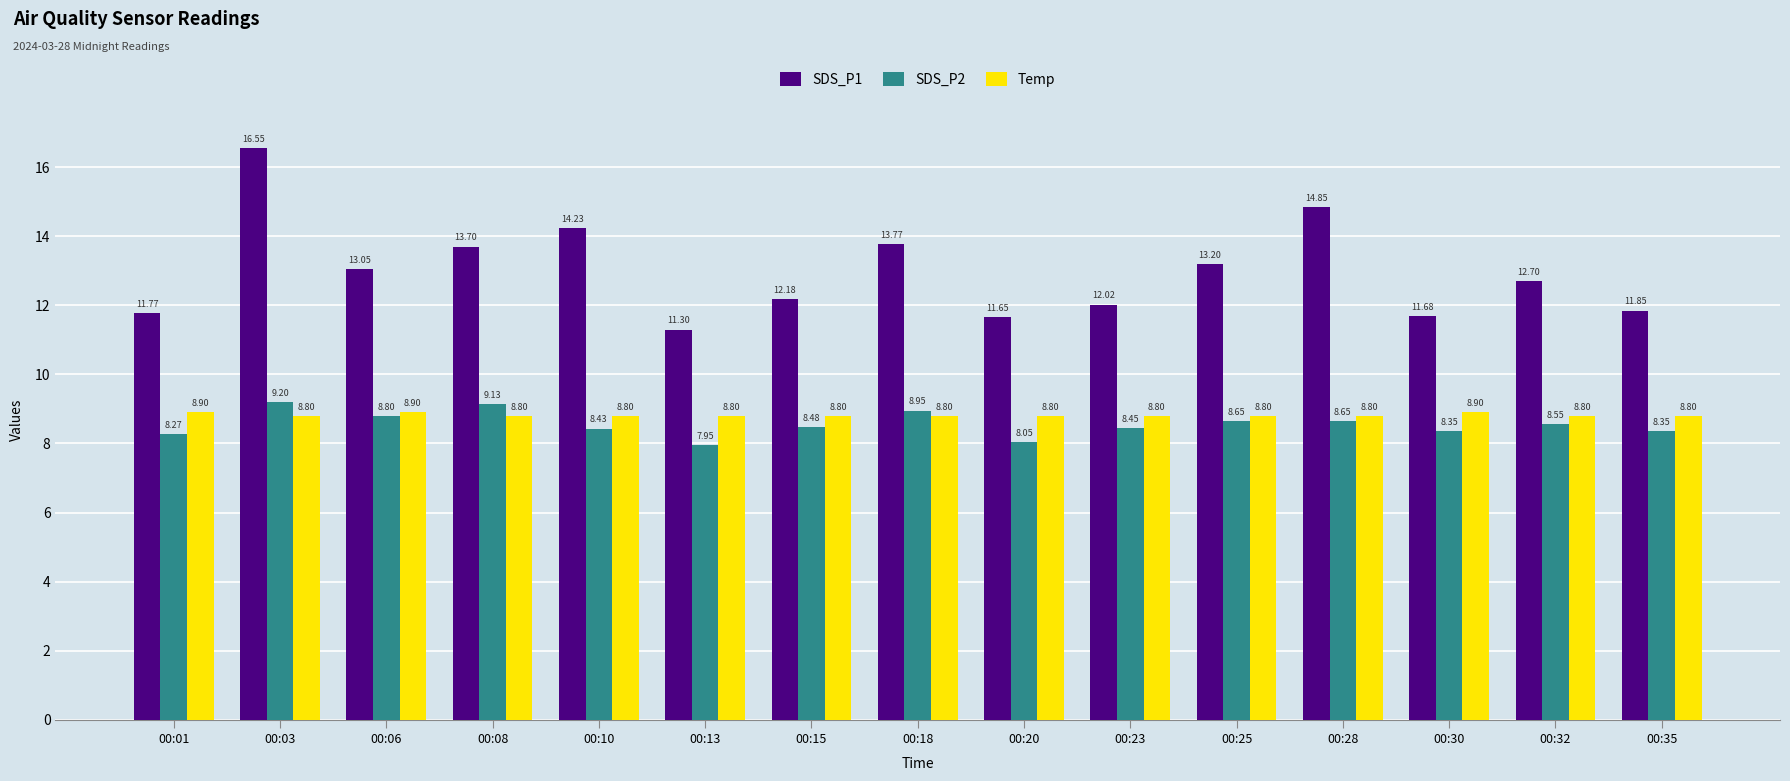

List the series in order of their peak value, highest first.

SDS_P1, SDS_P2, Temp